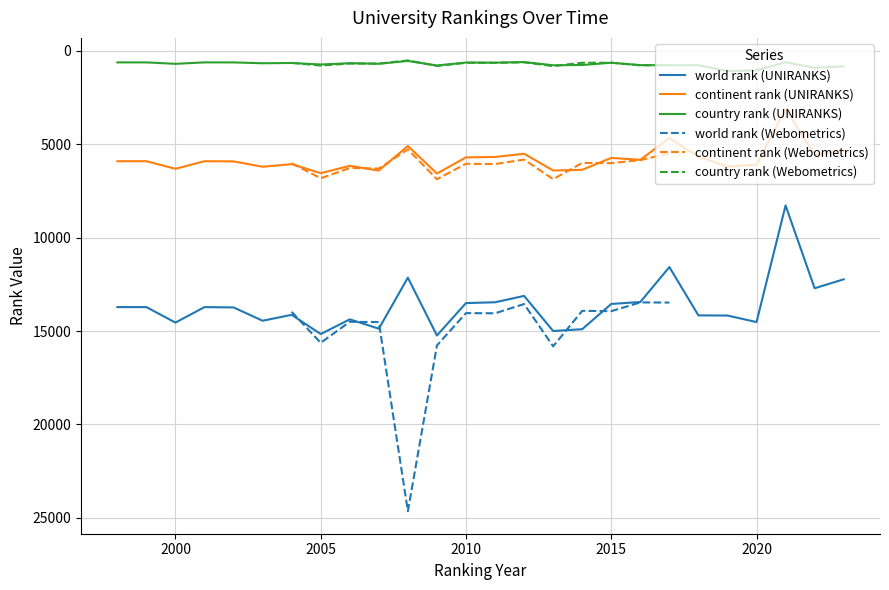

What is the lowest value of the country rank (UNIRANKS) series?

538